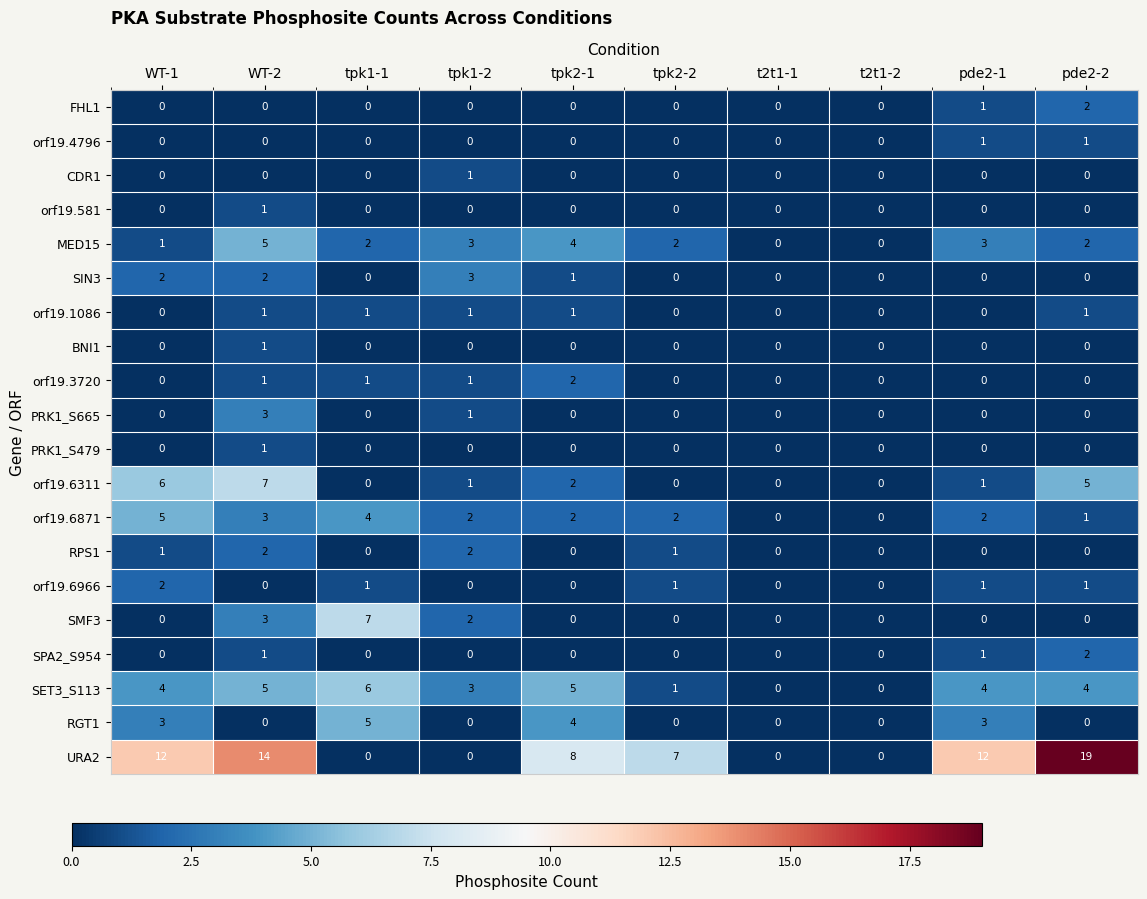

Is it true that CDR1 equals 1 at tpk2-1?

False